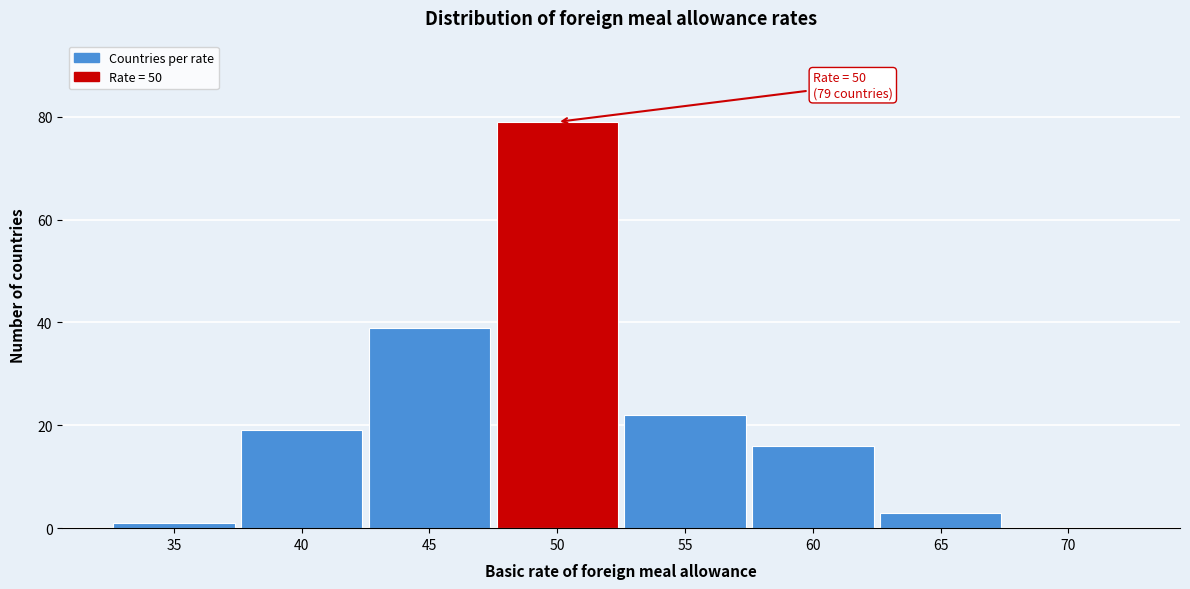

Which range on the x-axis has the tallest bar?

47.5 to 52.5